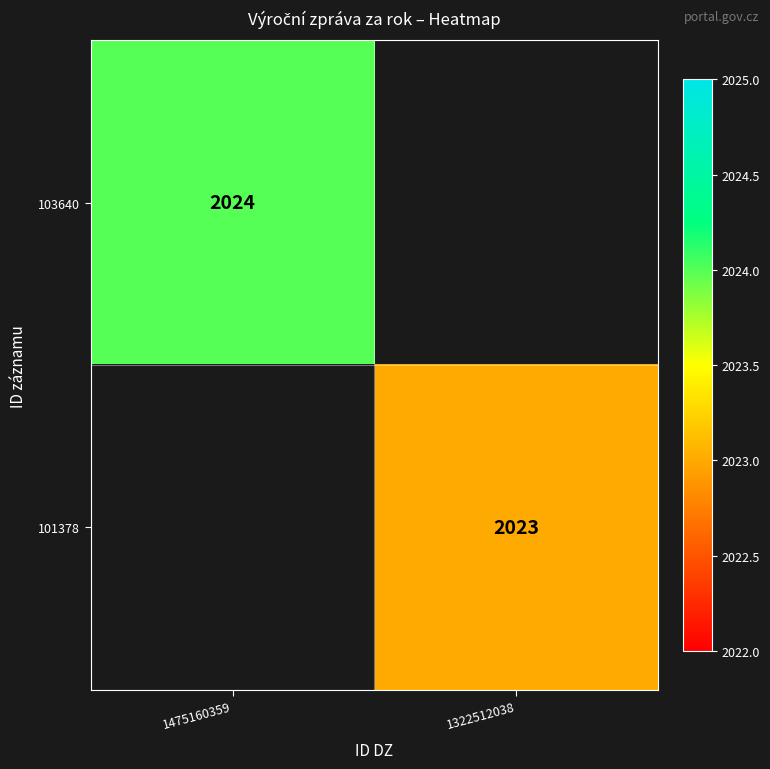

What is the greatest value displayed?

2024.0